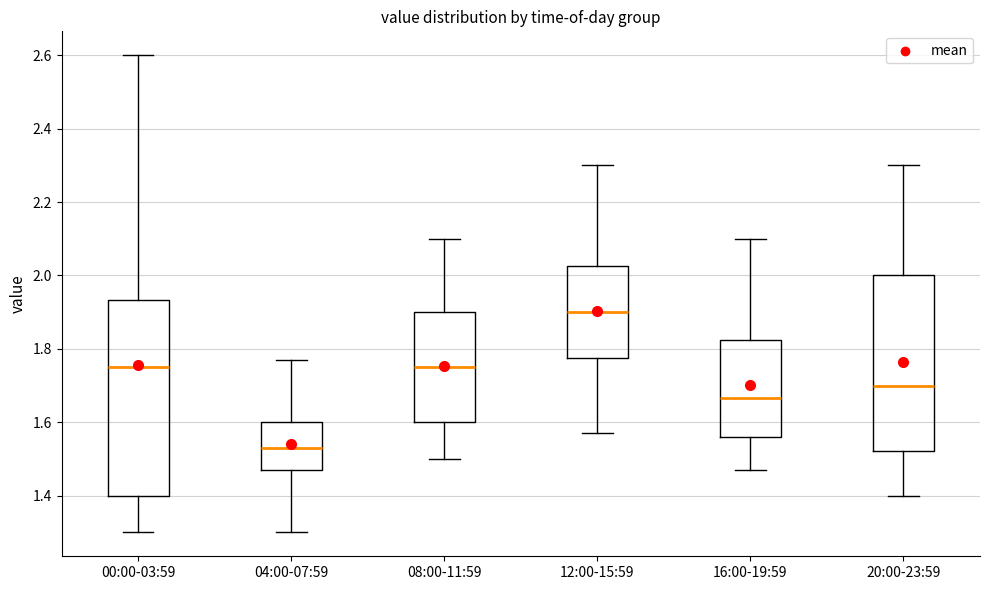

Comparing the boxes themselves (not the whiskers), which one is the tallest?

00:00-03:59